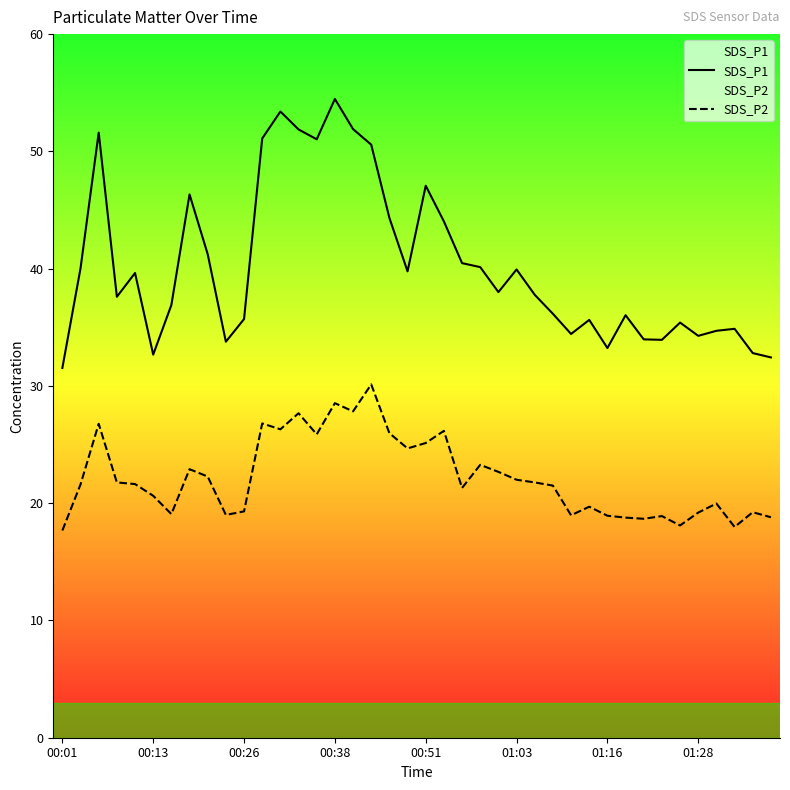

What are all the series names shown in the legend?

SDS_P1, SDS_P2